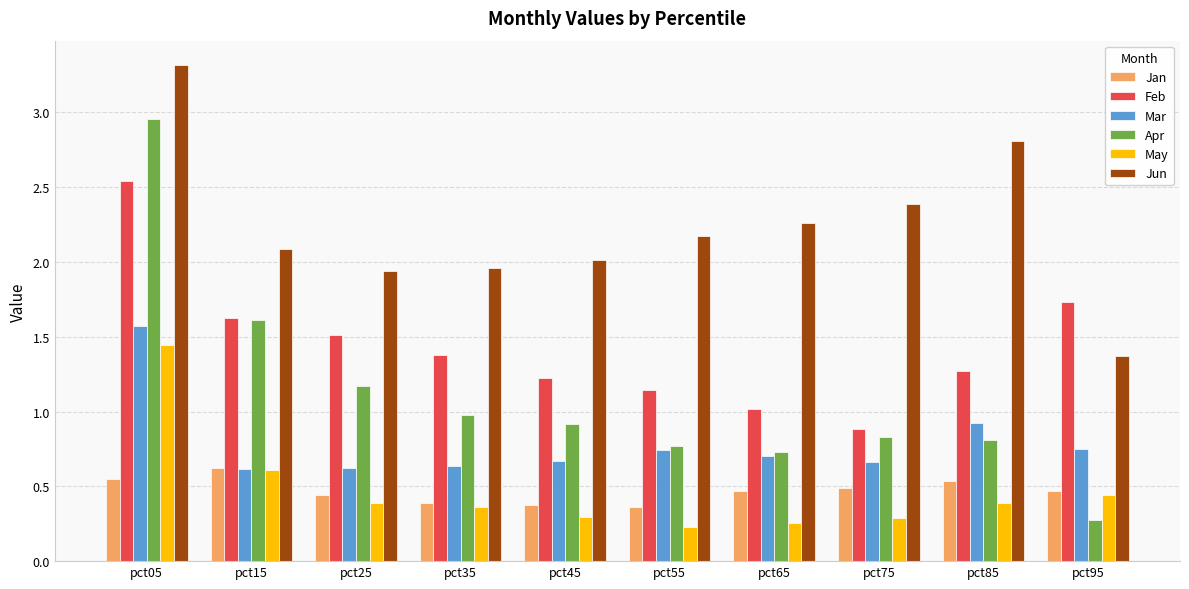

What is the sum of all May values?

4.7